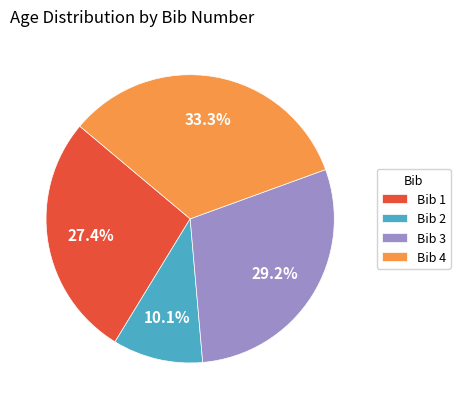

Rank the categories by value from lowest to highest.

Bib 2, Bib 1, Bib 3, Bib 4